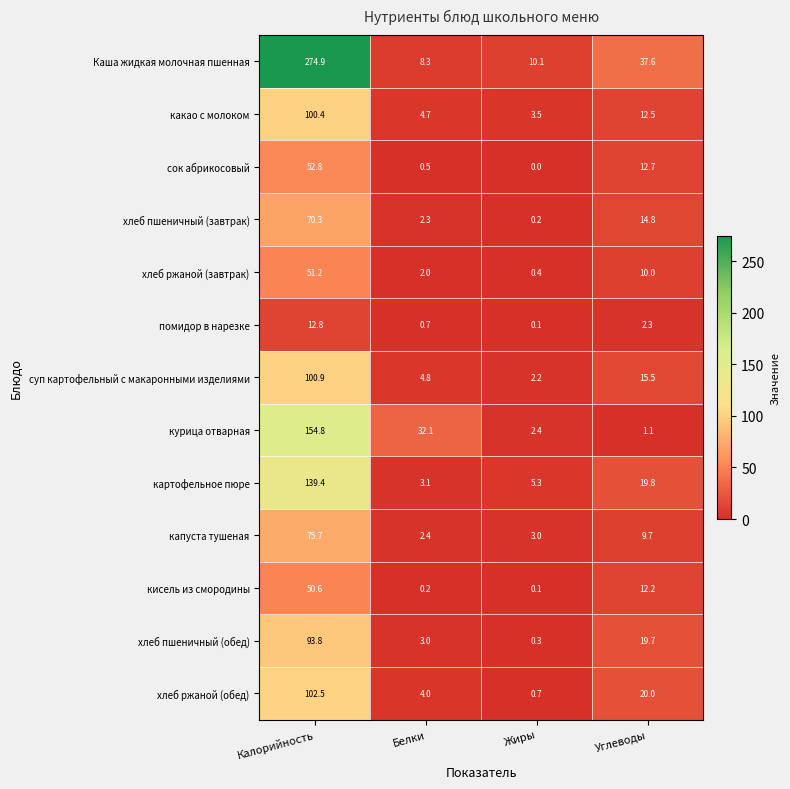

Which category has the highest value across all series?

Калорийность